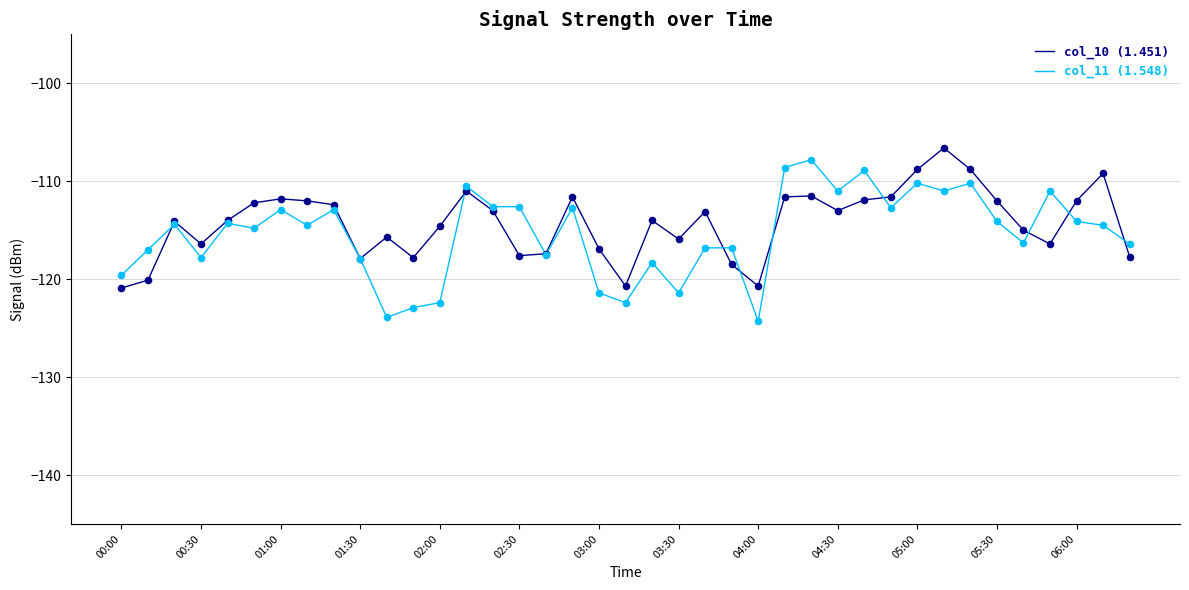

What is the greatest value displayed?

-106.6